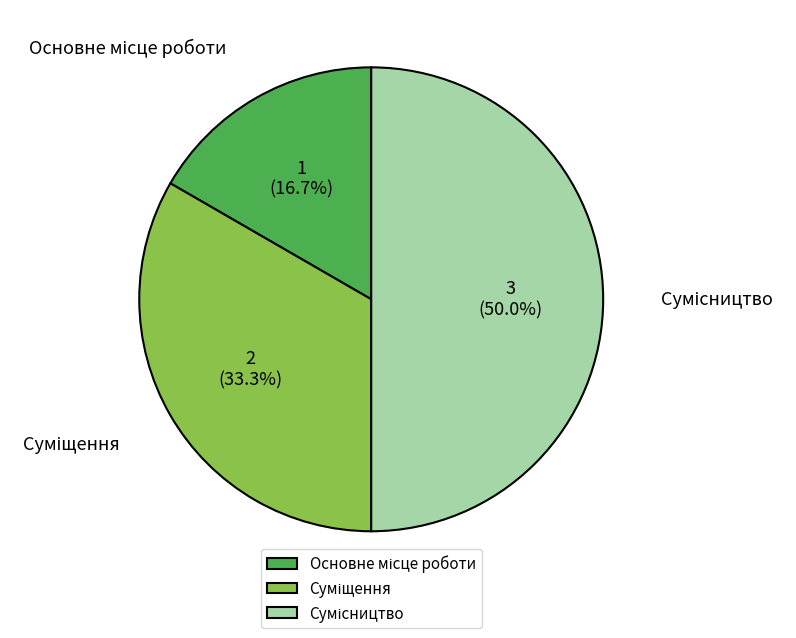

How many slices are in this pie chart?

3